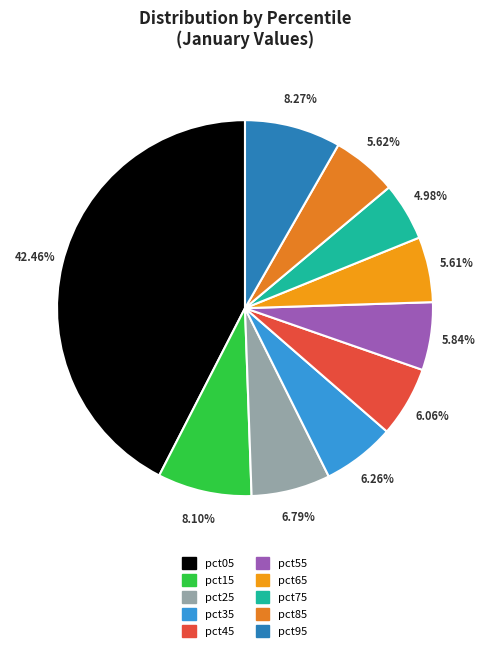

What is the largest slice in the pie chart?

pct05